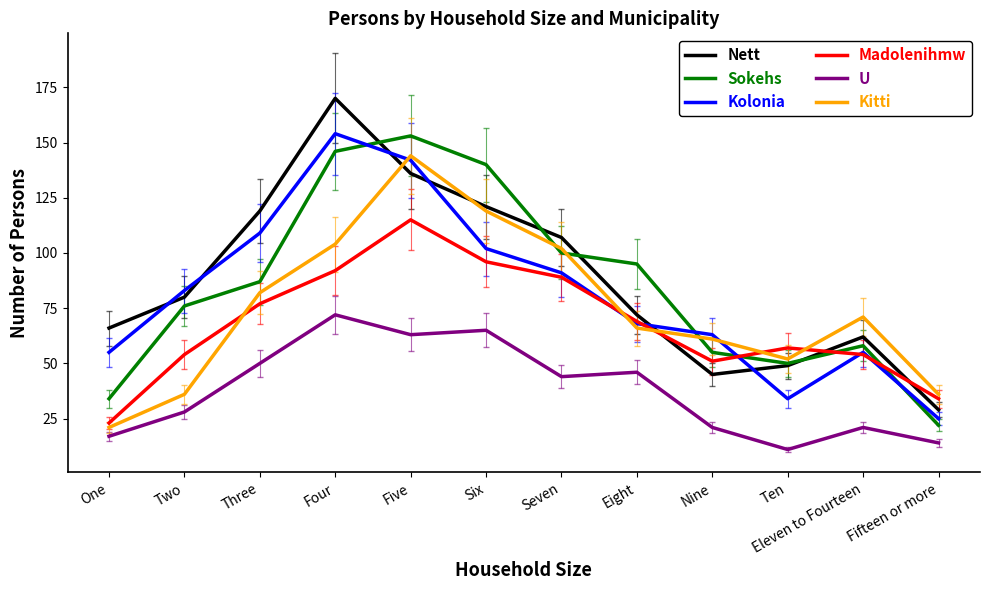

Where is the first local minimum for Nett?

Nine